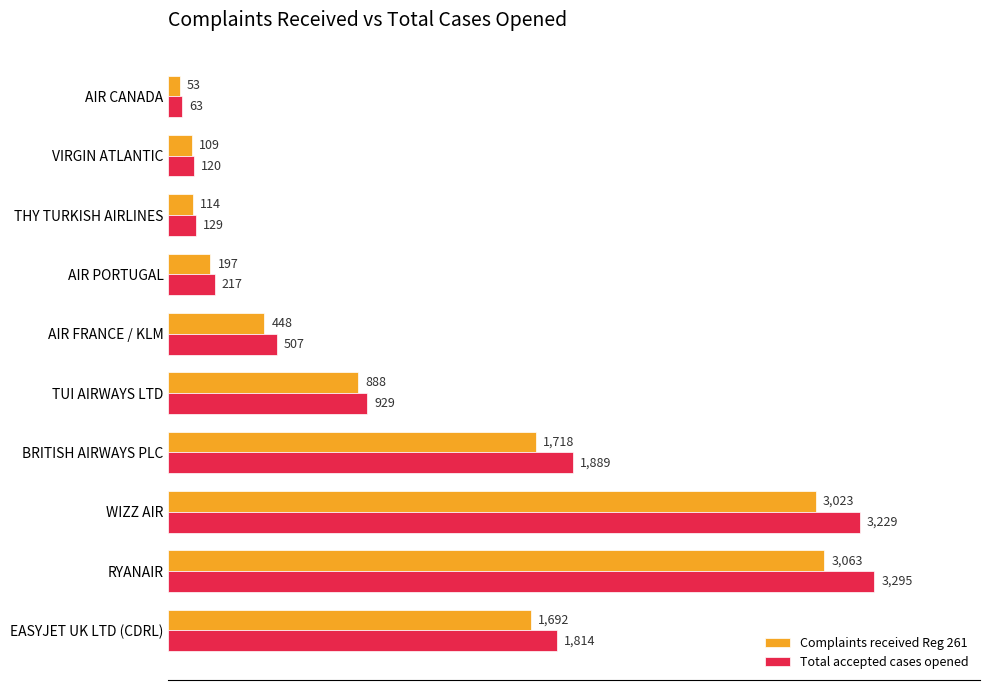

What is the difference between the maximum and minimum values in the Complaints received Reg 261 series?

3010